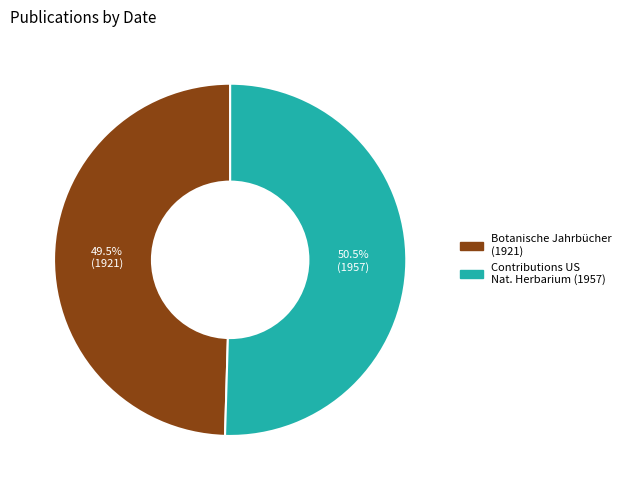

Is there any slice that represents more than half of the pie?

Yes